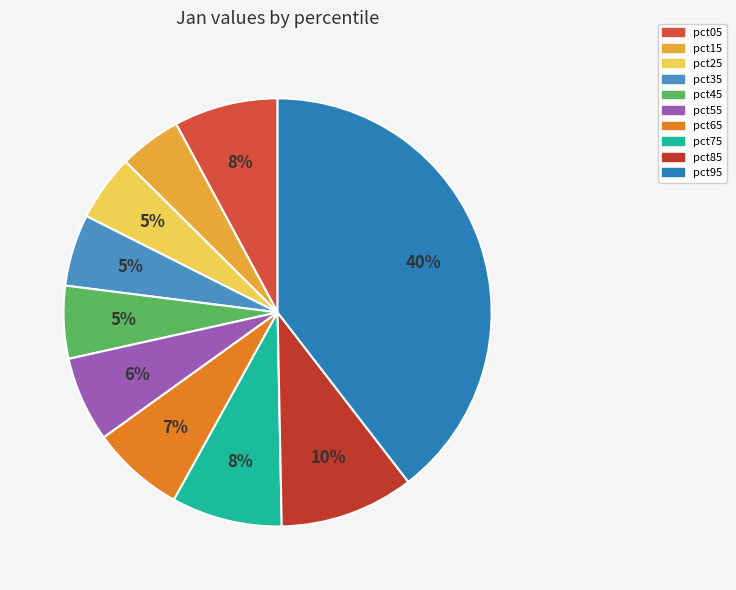

What percentage is the pct45 slice, to the nearest percent?

5%